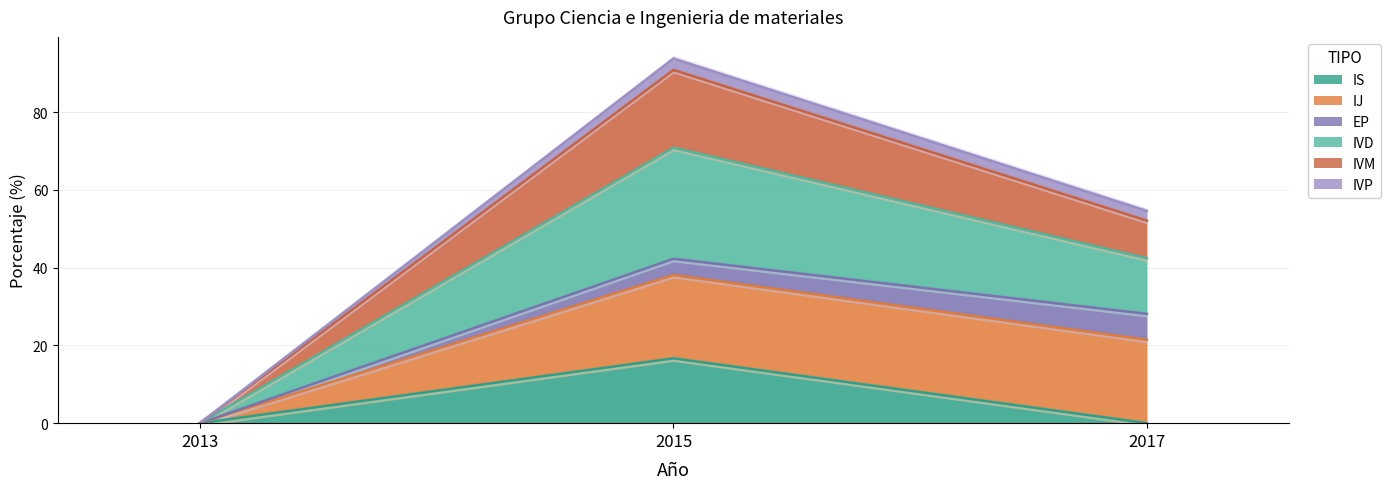

The IS series shows -9.5 at 2017. True or false?

False